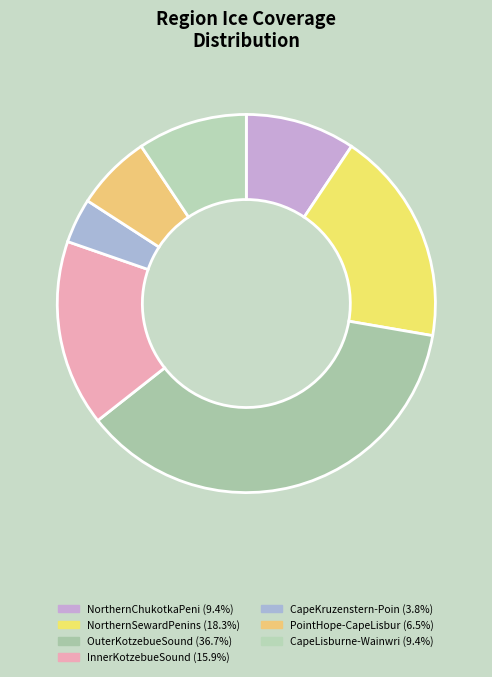

Count the number of slices in the pie.

7